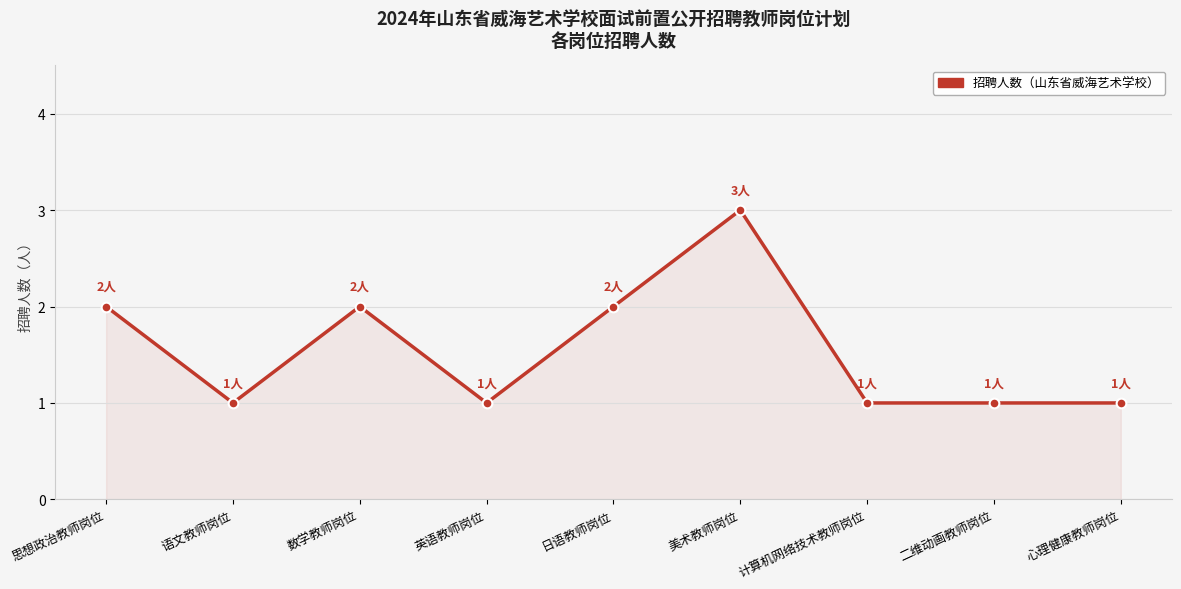

What is the sum of all values?

14